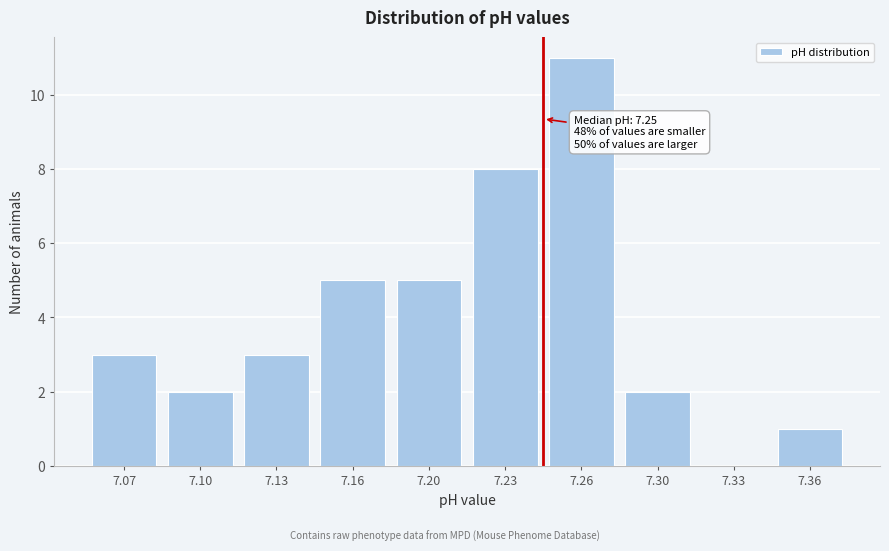

Reading left to right, transcribe all the data shown in this chart.

7.07=3	7.10=2	7.13=3	7.16=5	7.20=5	7.23=8	7.26=11	7.30=2	7.33=0	7.36=1